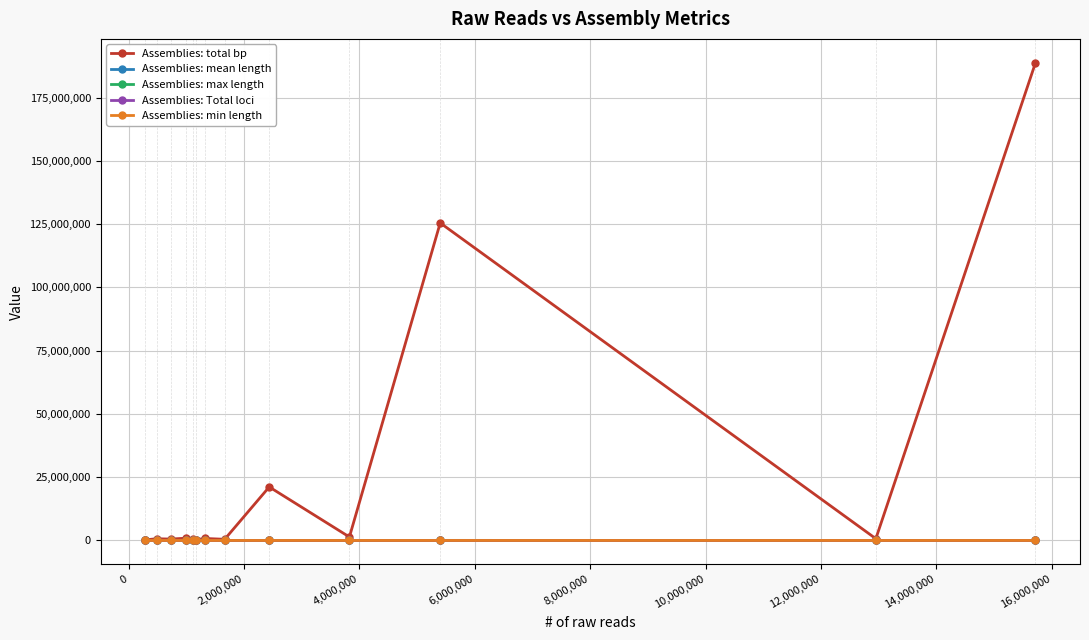

Which series has the largest total across all categories?

Assemblies: total bp